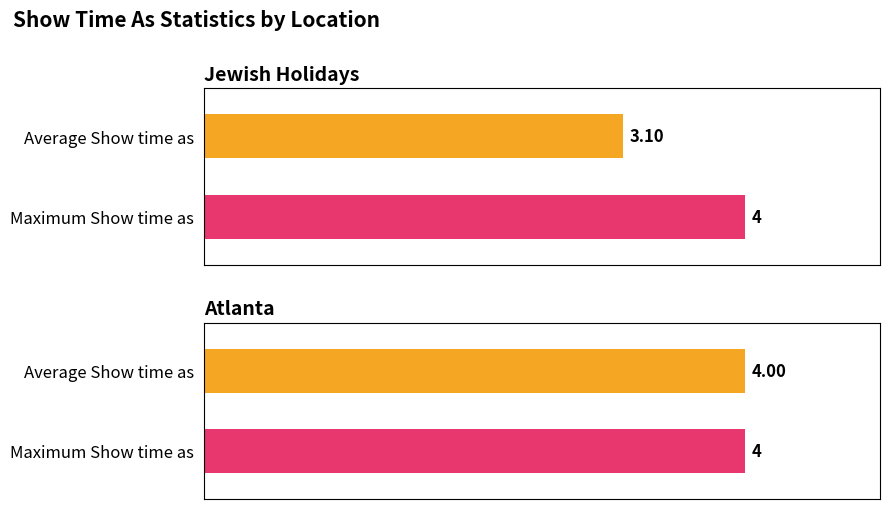

How many bars are there in total?

4